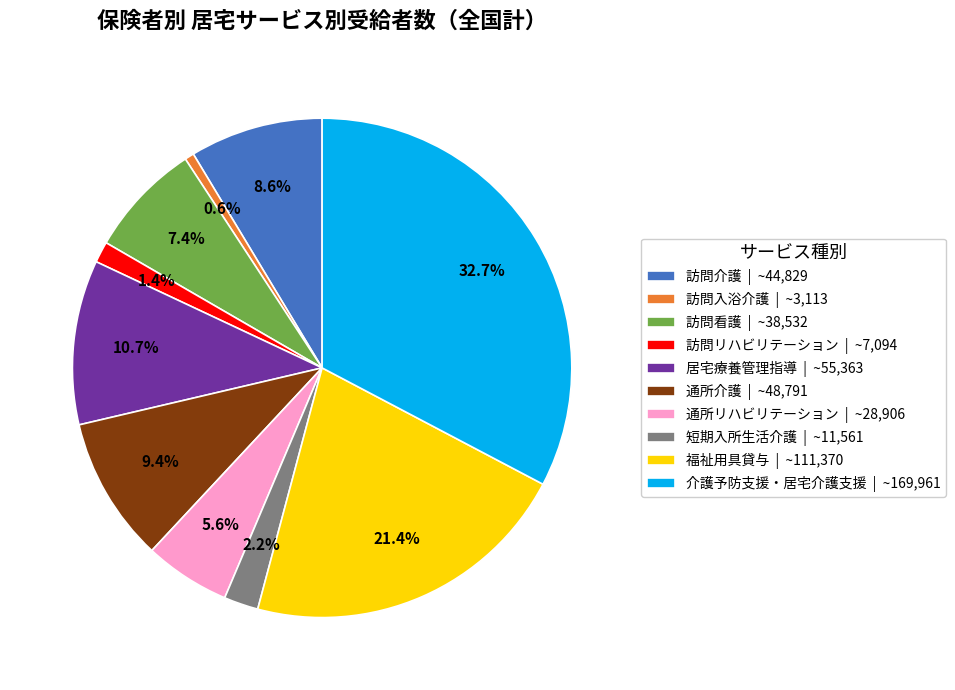

Which has a higher value, 通所リハビリテーション or 通所介護?

通所介護